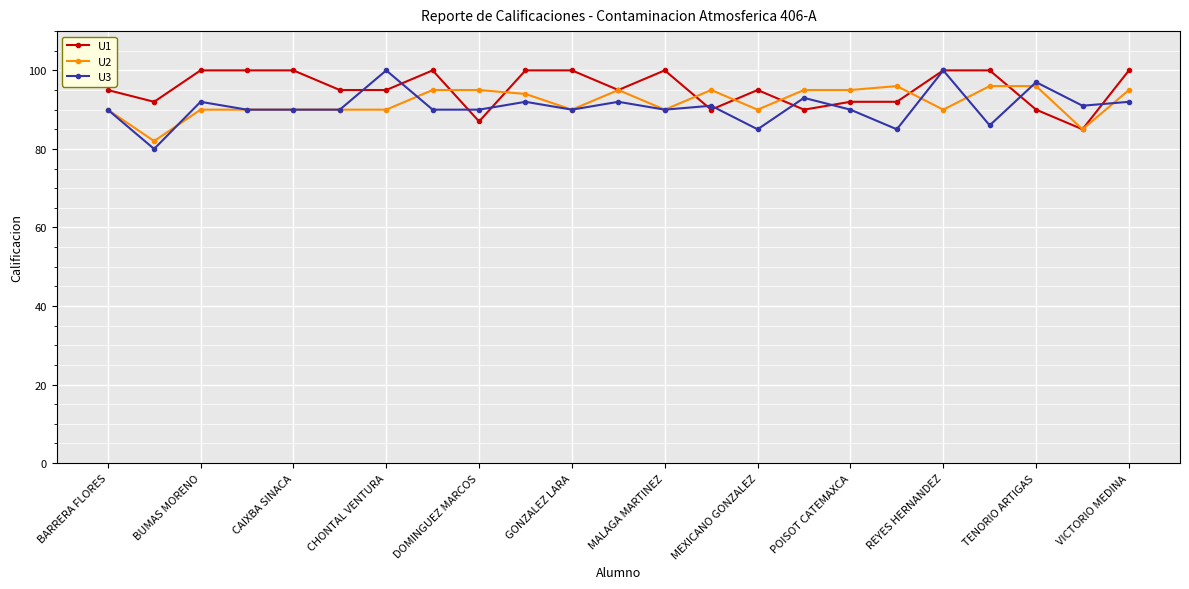

What is the difference between the maximum and minimum values in the U3 series?

20